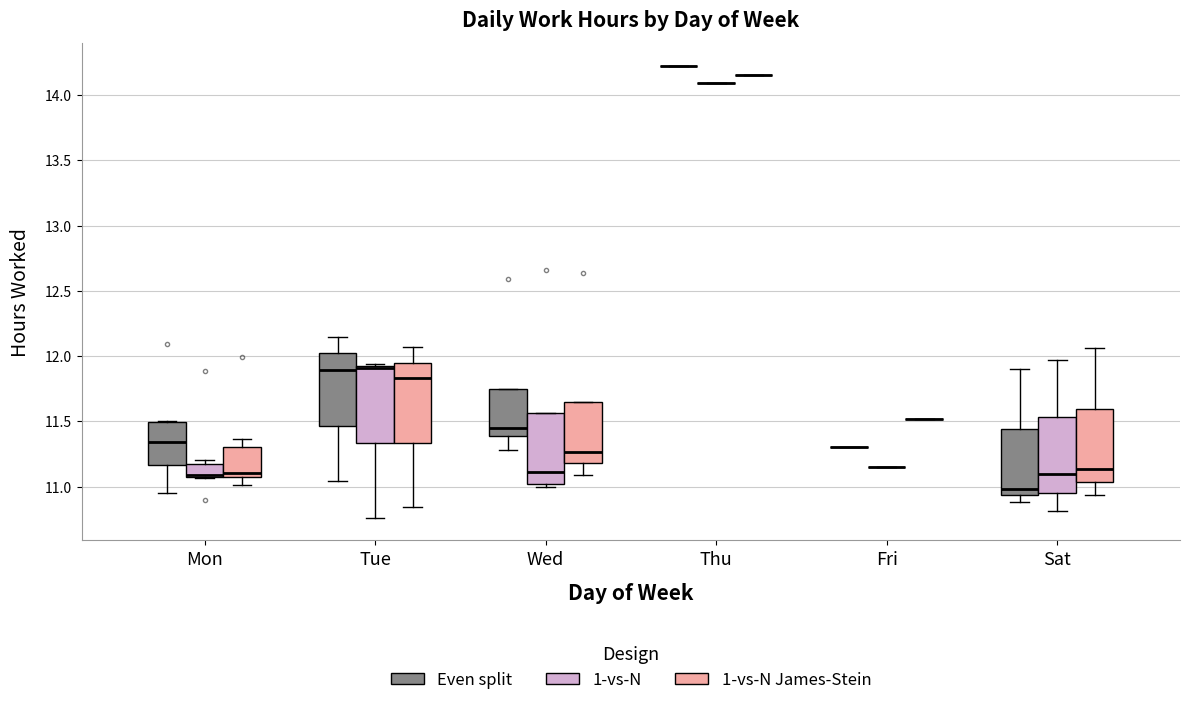

Where does the median line of the box for Mon (1-vs-N) sit on the y-axis? The values are not printed on the chart, so give them approximately, as read against the axis.

11.10